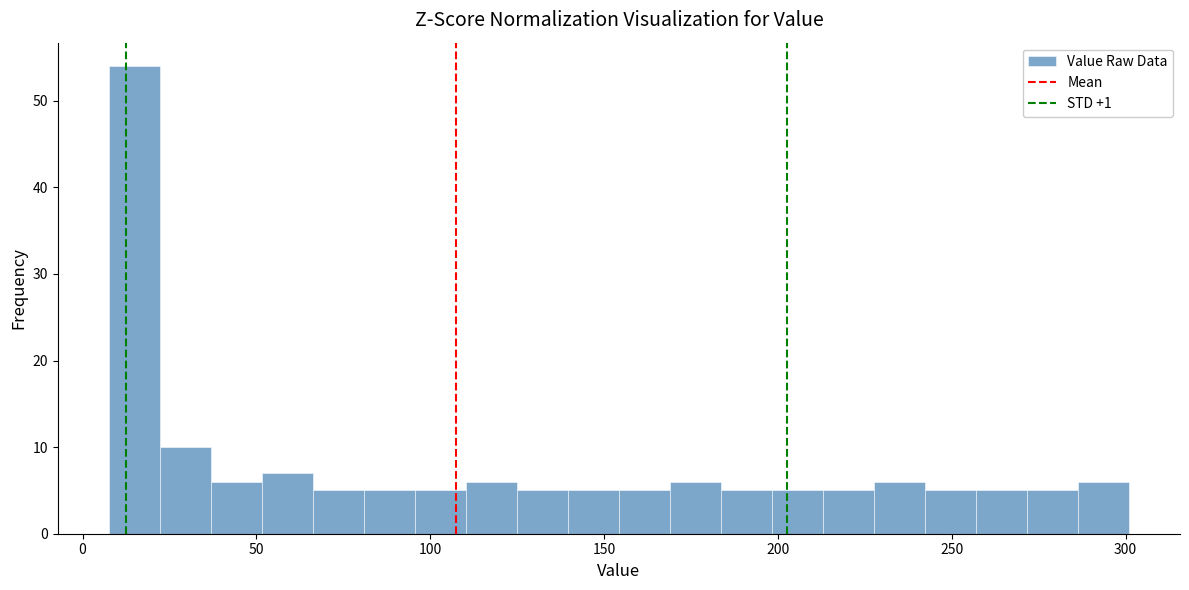

Around what value on the x-axis is the tallest bar? Give the approximate position of its centre, as read against the axis.

15